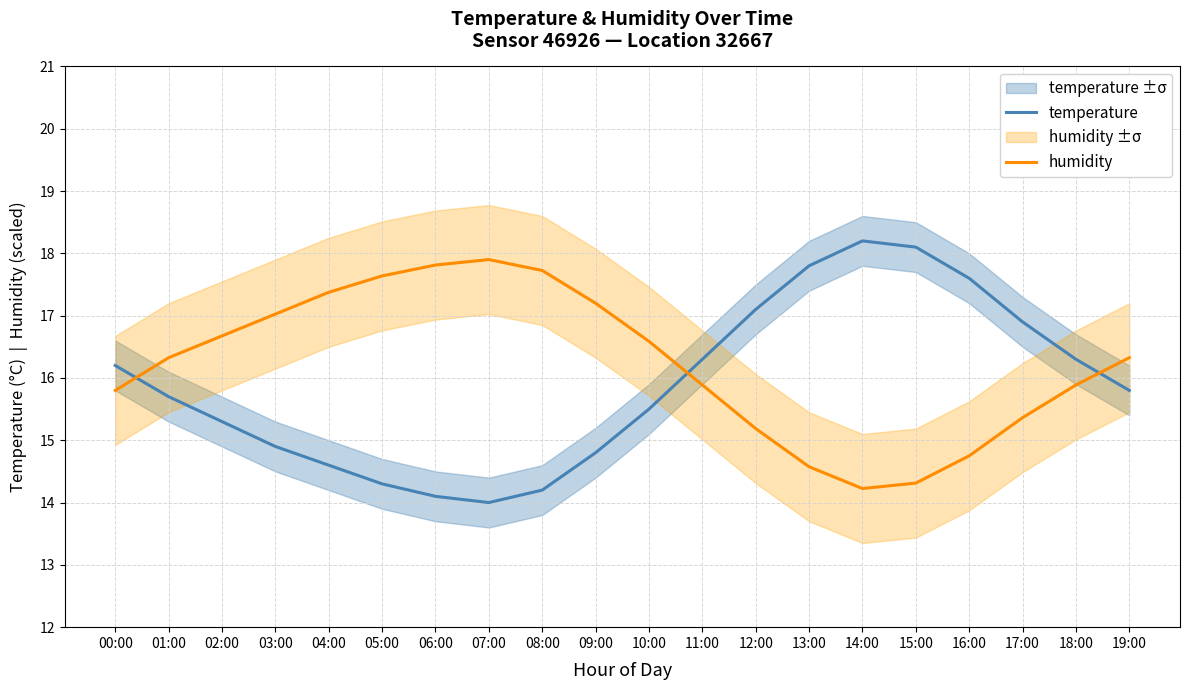

Is this an area chart (filled region under the line)?

No